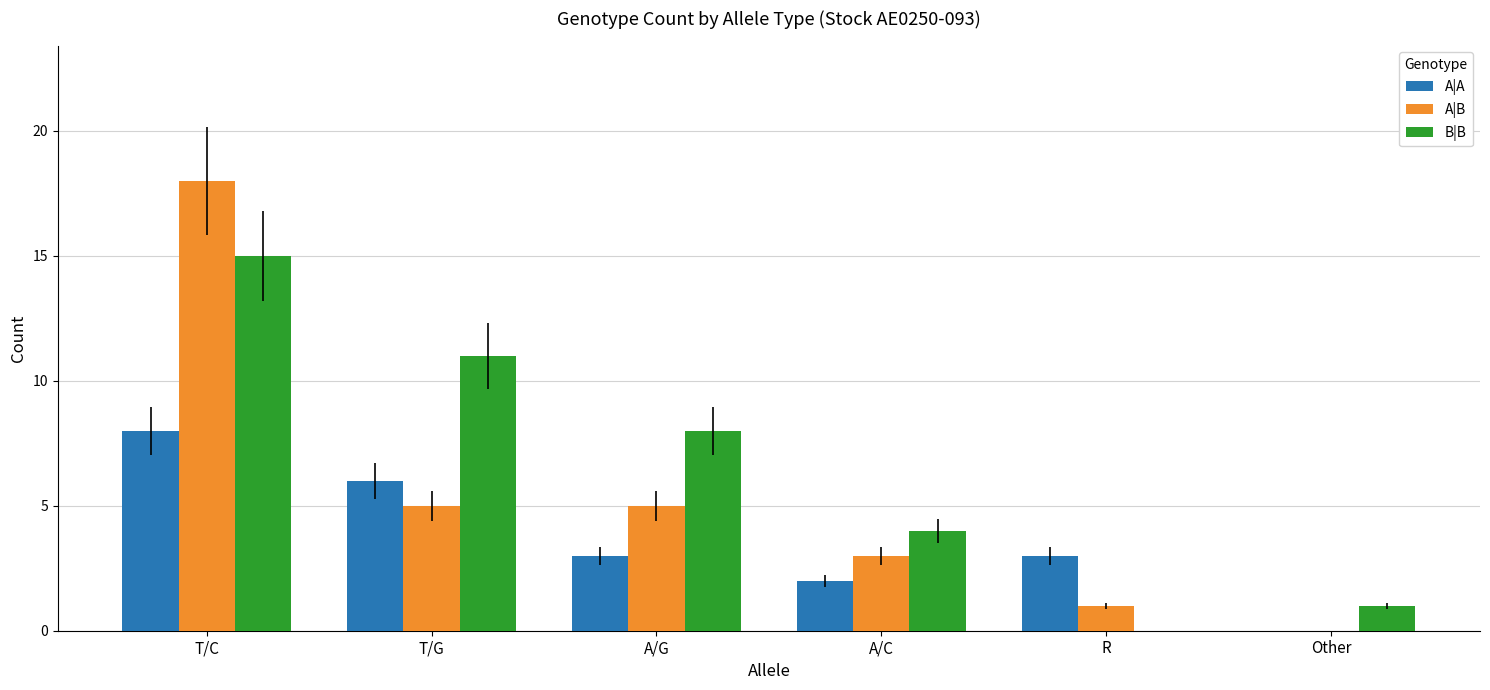

What is the average value of the A|B series?

5